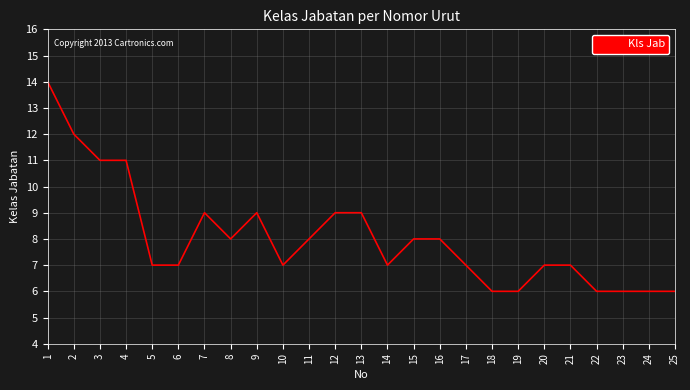

What is the difference between the maximum and minimum values?

8